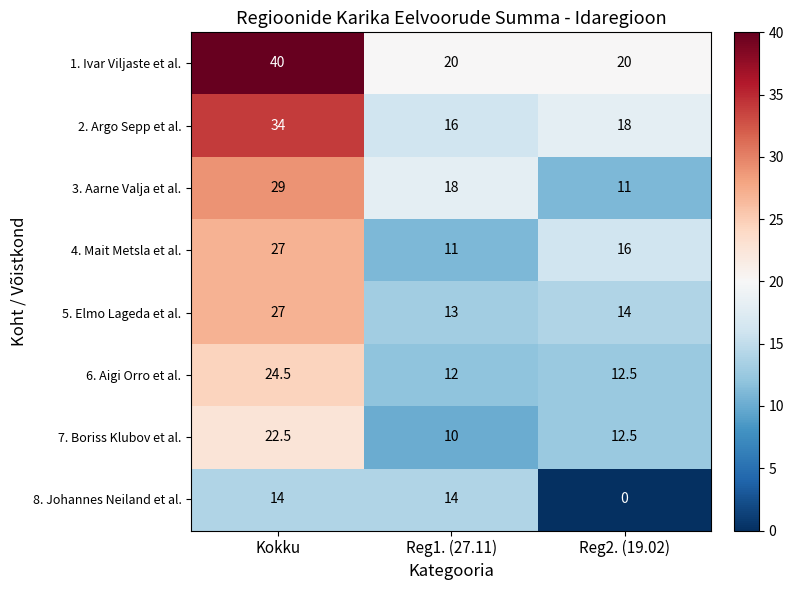

At which label does 4. Mait Metsla et al. reach its peak?

Kokku